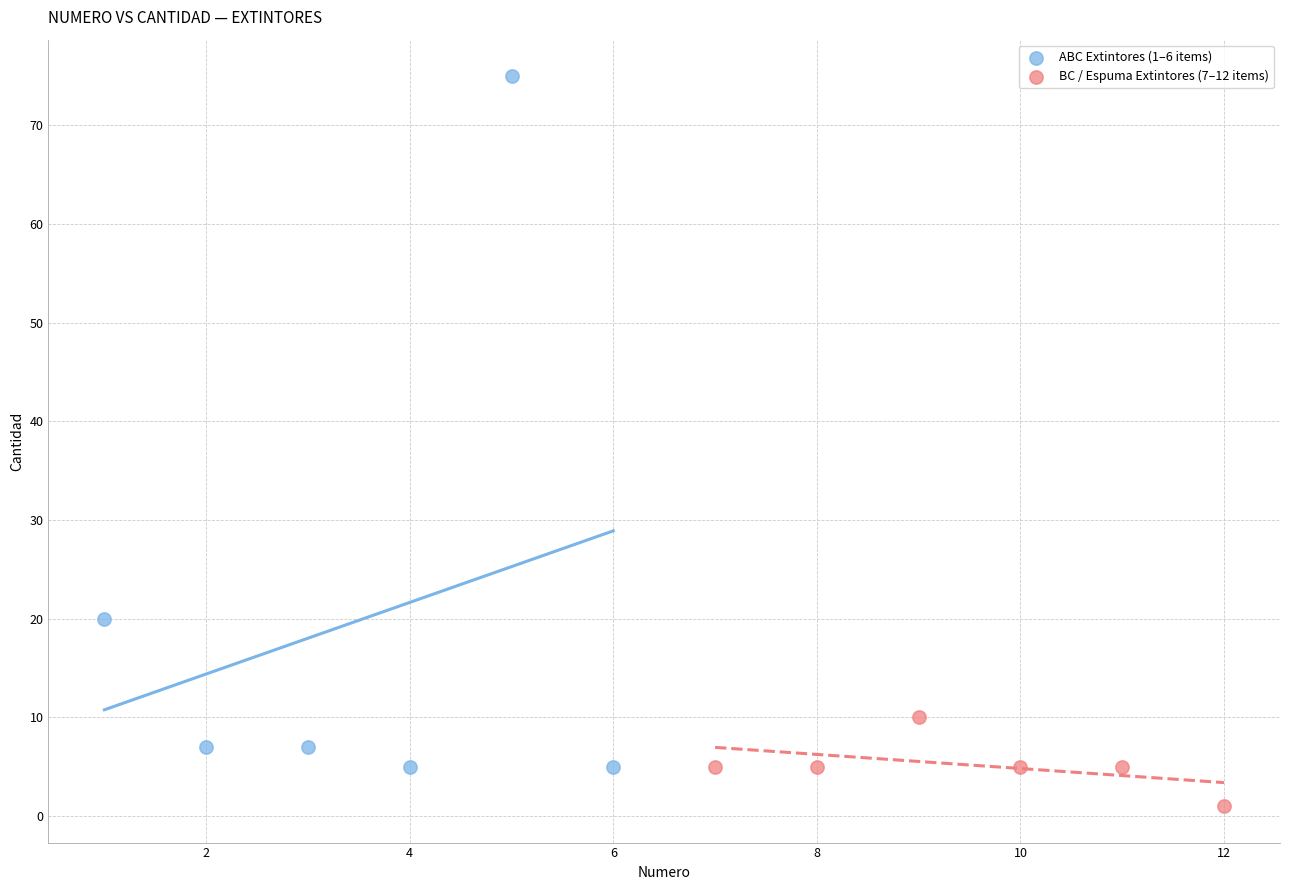

Which series reaches the minimum Y coordinate?

BC / Espuma Extintores (7–12 items)